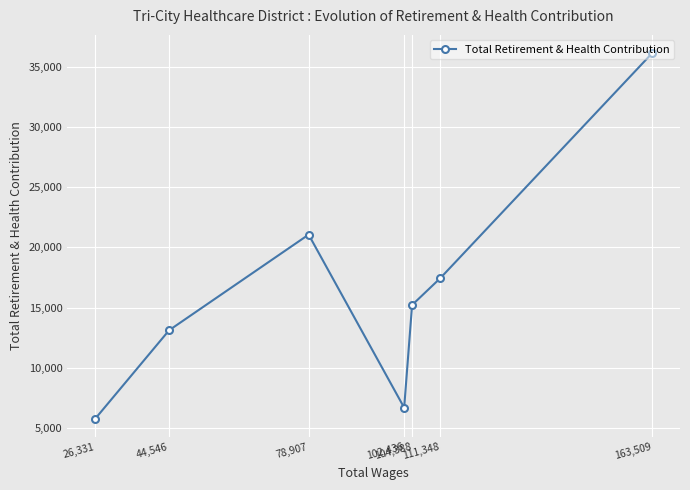

Which label corresponds to the smallest value in the chart?

26,331